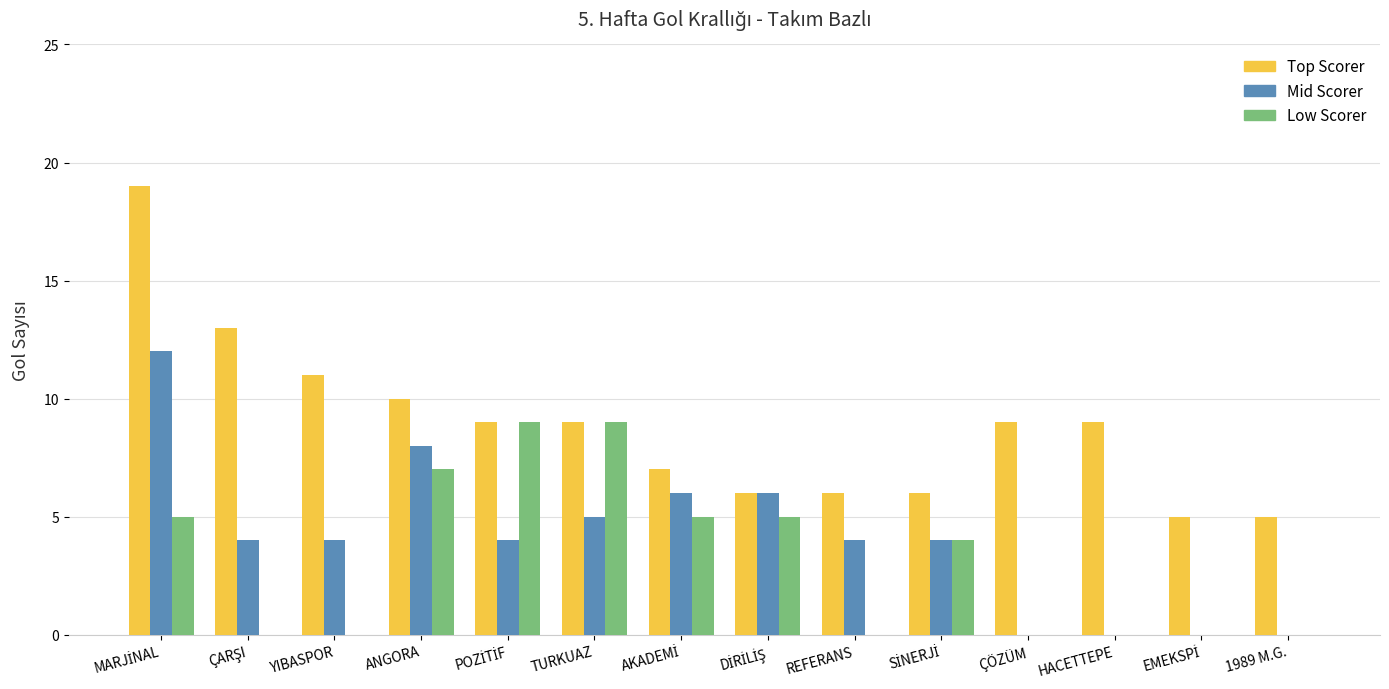

Reading left to right, list all the values displayed in this chart.

Top Scorer: MARJİNAL=19	ÇARŞI=13	YIBASPOR=11	ANGORA=10	POZİTİF=9	TURKUAZ=9	AKADEMİ=7	DİRİLİŞ=6	REFERANS=6	SİNERJİ=6	ÇÖZÜM=9	HACETTEPE=9	EMEKSPİ=5	1989 M.G.=5
Mid Scorer: MARJİNAL=12	ÇARŞI=4	YIBASPOR=4	ANGORA=8	POZİTİF=4	TURKUAZ=5	AKADEMİ=6	DİRİLİŞ=6	REFERANS=4	SİNERJİ=4	ÇÖZÜM=0	HACETTEPE=0	EMEKSPİ=0	1989 M.G.=0
Low Scorer: MARJİNAL=5	ÇARŞI=0	YIBASPOR=0	ANGORA=7	POZİTİF=9	TURKUAZ=9	AKADEMİ=5	DİRİLİŞ=5	REFERANS=0	SİNERJİ=4	ÇÖZÜM=0	HACETTEPE=0	EMEKSPİ=0	1989 M.G.=0